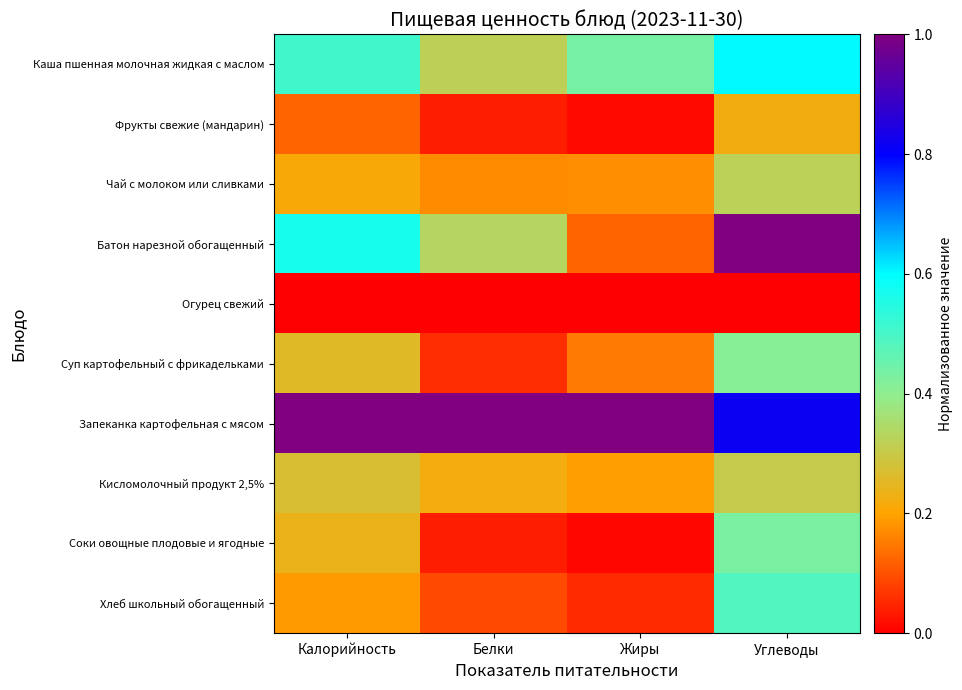

At Жиры, list the series in order from largest to smallest.

Запеканка картофельная с мясом, Каша пшенная молочная жидкая с маслом, Кисломолочный продукт 2,5%, Чай с молоком или сливками, Суп картофельный с фрикадельками, Батон нарезной обогащенный, Хлеб школьный обогащенный, Фрукты свежие (мандарин), Соки овощные плодовые и ягодные, Огурец свежий